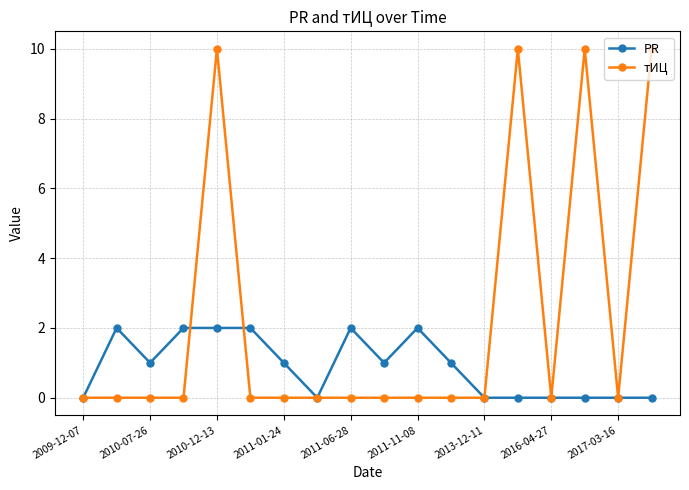

How many categories are shown in the chart?

18